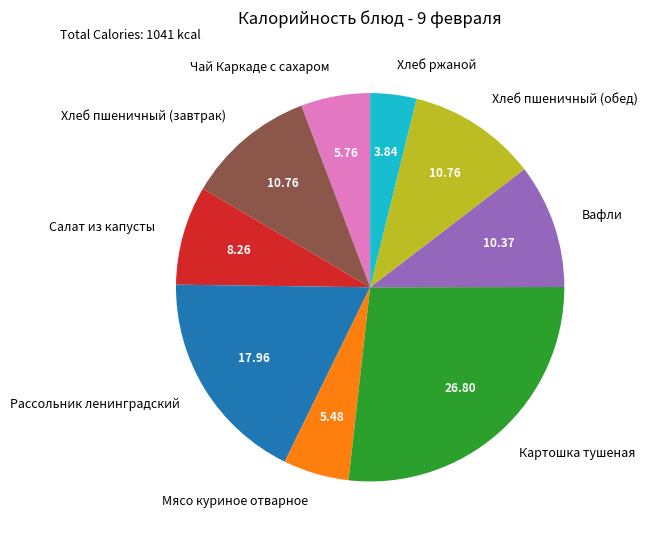

How many segments does this pie chart have?

9